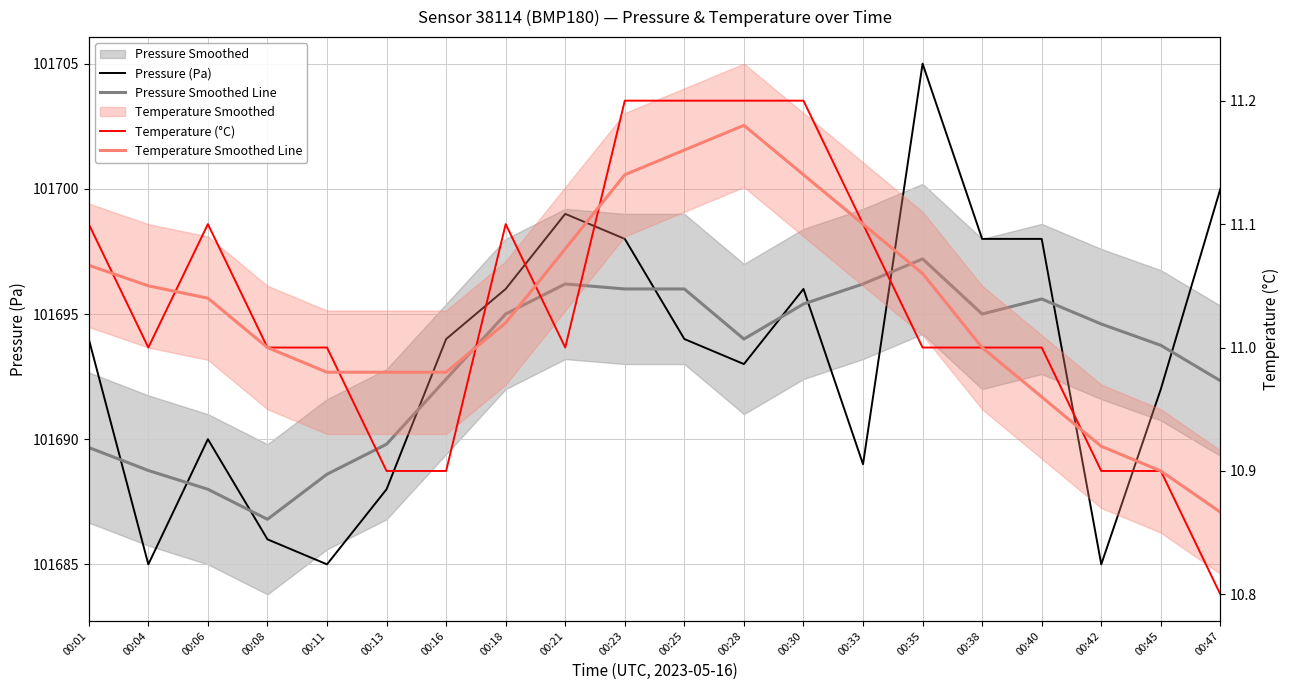

What is the value of the Temperature Smoothed Line point at the 6th from the left?

11.0